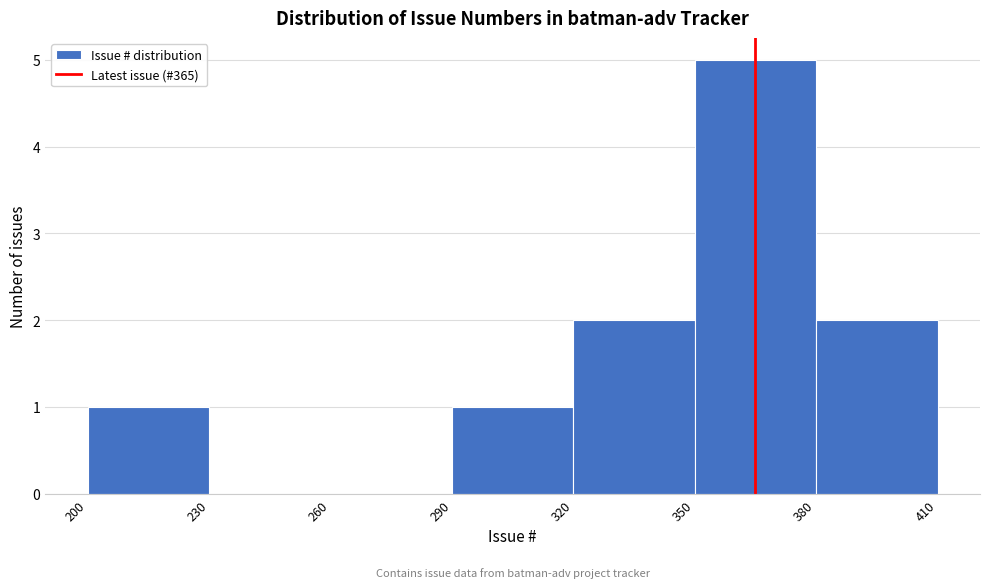

Reading left to right, transcribe this chart: for each bar, give the range it covers on the x-axis and its height. The values are not printed on the chart, so give them approximately, as read against the axis.

200 to 230: 1
230 to 260: 0
260 to 290: 0
290 to 320: 1
320 to 350: 2
350 to 380: 5
380 to 410: 2